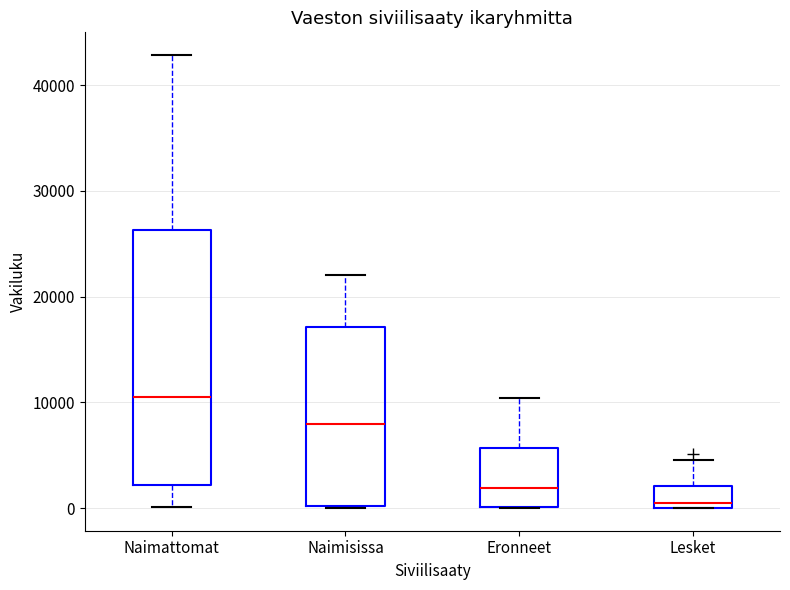

Reading left to right, transcribe this box plot: for each box, give where its median line is, the range the box spans, and where its two whiskers end, as read against the y-axis. The values are not printed on the chart, so give them approximately, as read against the axis.

Naimattomat: median 10000, box 2000 to 26000, whiskers 0 to 43000
Naimisissa: median 8000, box 0 to 17000, whiskers 0 to 22000
Eronneet: median 2000, box 0 to 6000, whiskers 0 to 10000
Lesket: median 0 (just above the box's lower edge), box 0 to 2000, whiskers 0 to 5000